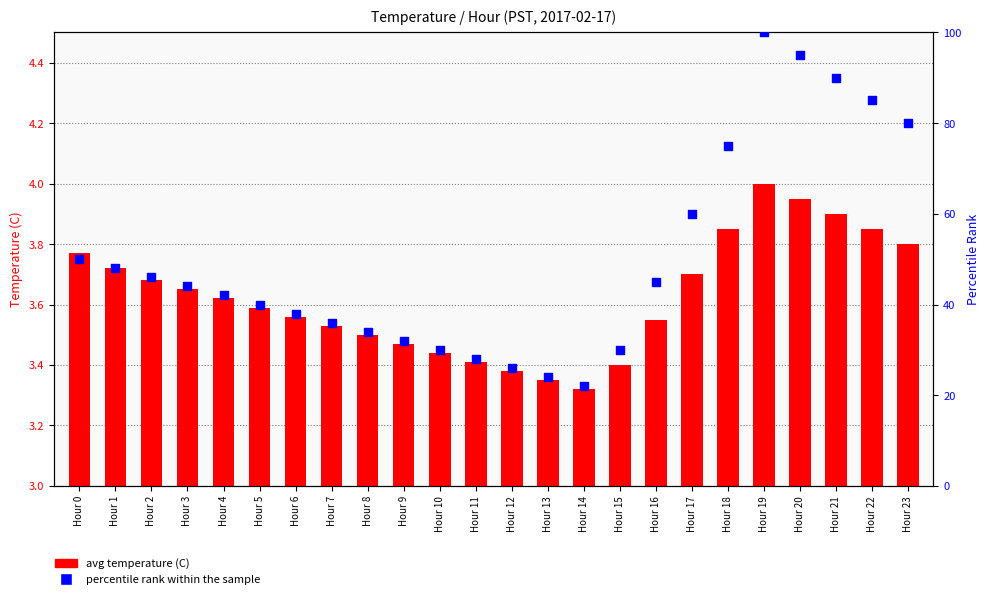

Which series has the largest total across all categories?

percentile rank within the sample